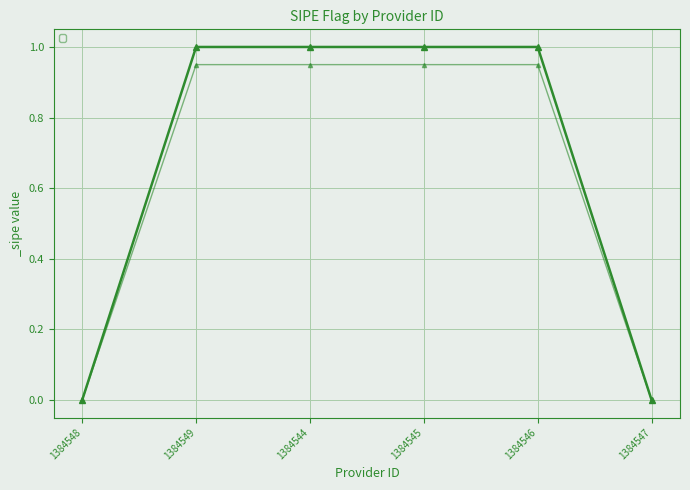

Count the values in the range 0 to 1.

6